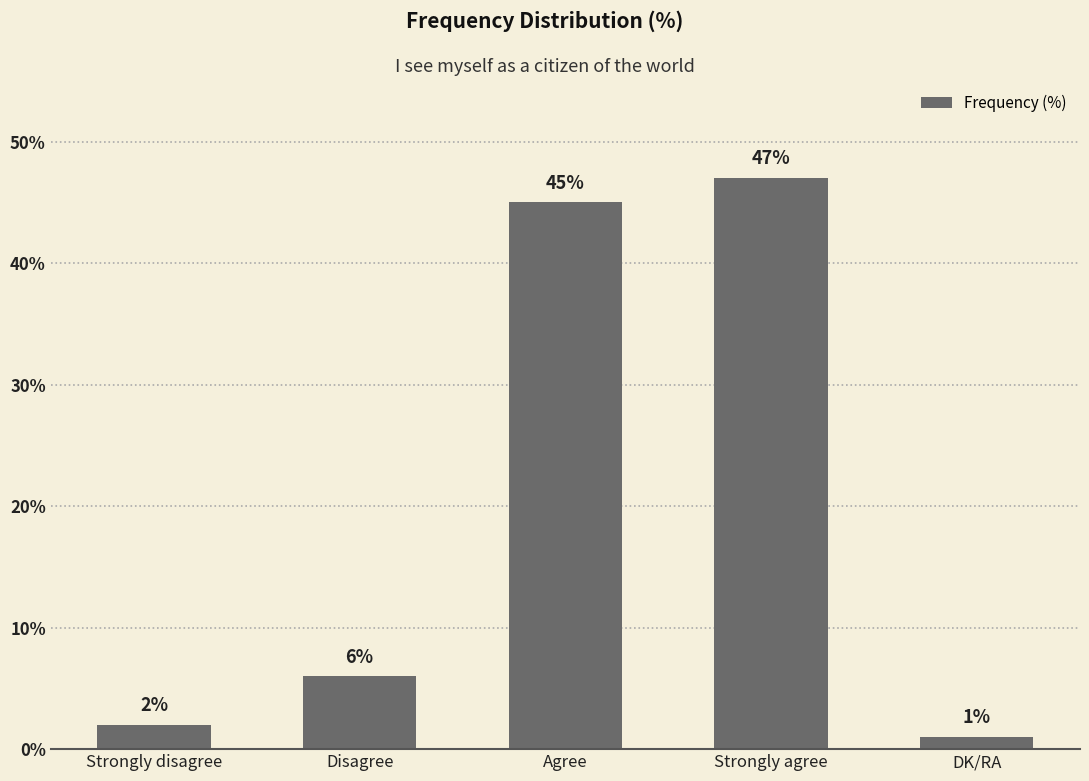

What is the average value?

20